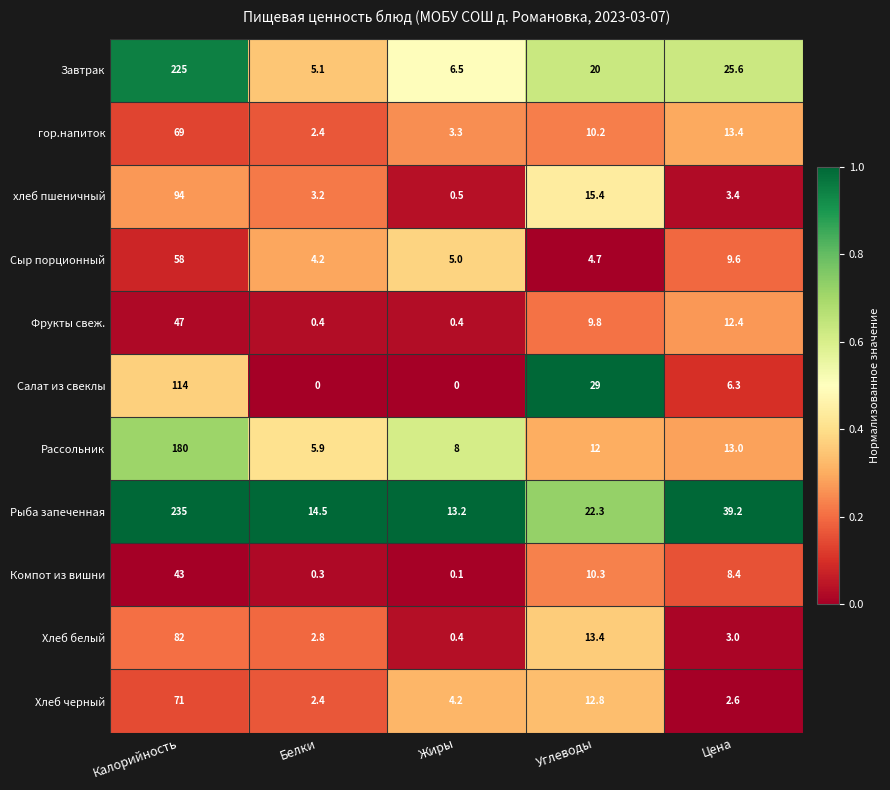

The хлеб пшеничный series shows 15.4 at Углеводы. True or false?

True